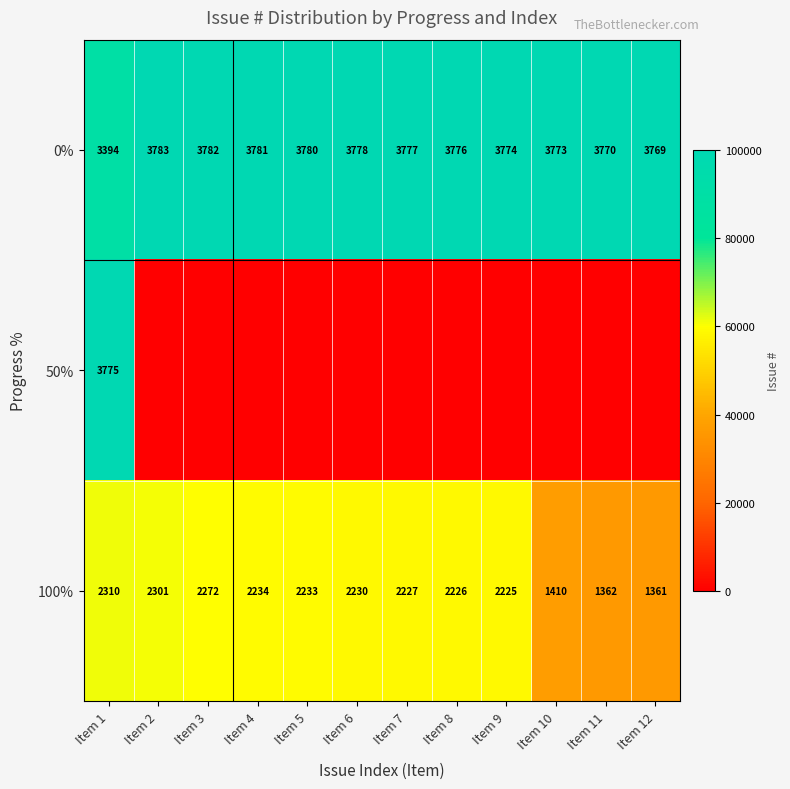

What is the sum of all 0% values?

44937